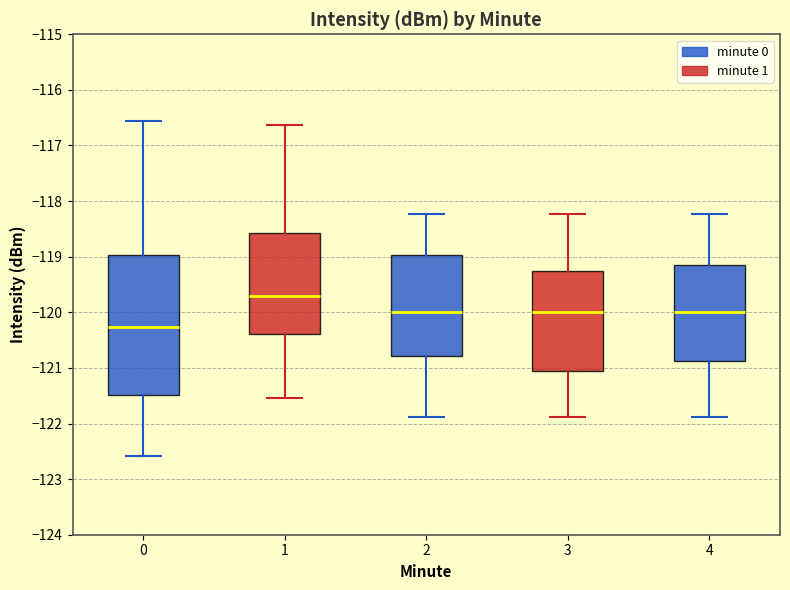

Reading left to right, transcribe this box plot: for each box, give where its median line is, the range the box spans, and where its two whiskers end, as read against the y-axis. The values are not printed on the chart, so give them approximately, as read against the axis.

0: median -120.3, box -121.5 to -119.0, whiskers -122.6 to -116.6
1: median -119.7, box -120.4 to -118.6, whiskers -121.5 to -116.6
2: median -120.0, box -120.8 to -119.0, whiskers -121.9 to -118.2
3: median -120.0, box -121.1 to -119.3, whiskers -121.9 to -118.2
4: median -120.0, box -120.9 to -119.2, whiskers -121.9 to -118.2